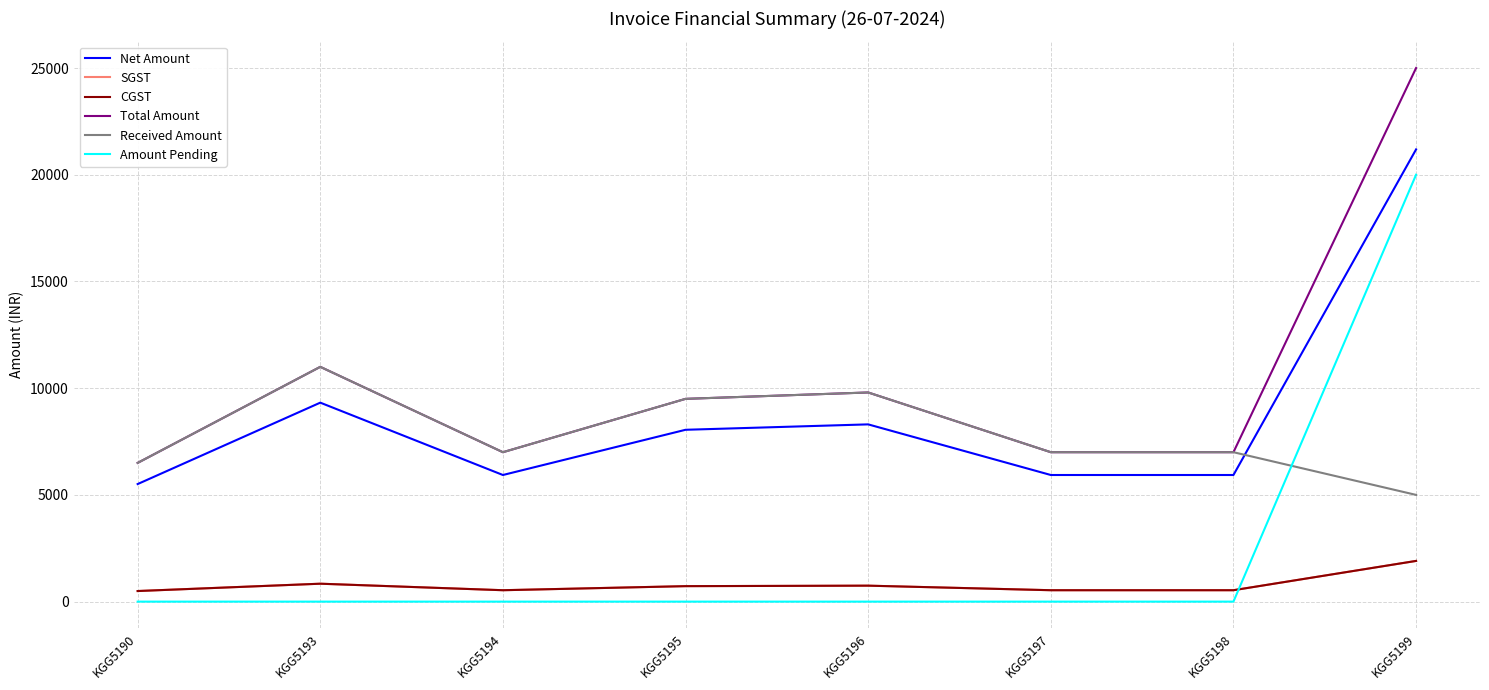

Between KGG5190 and KGG5196, which series saw the biggest shift?

Total Amount